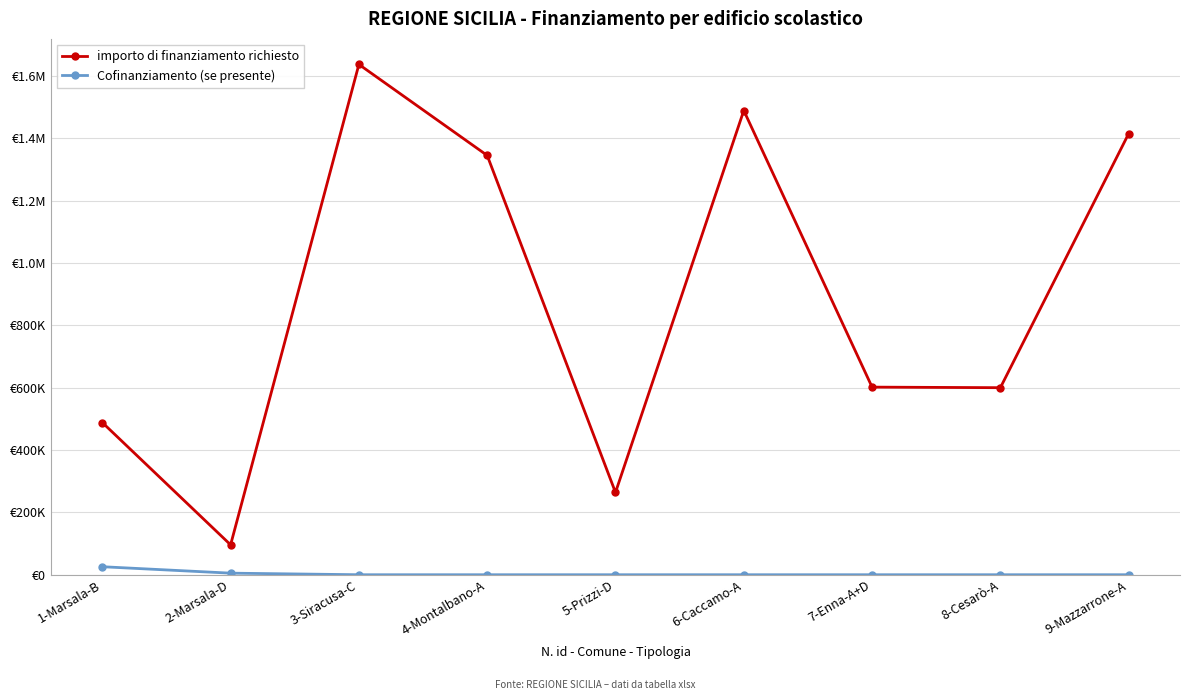

Is the value of importo di finanziamento richiesto at 7-Enna-A+D greater than the value of Cofinanziamento (se presente) at 1-Marsala-B?

Yes